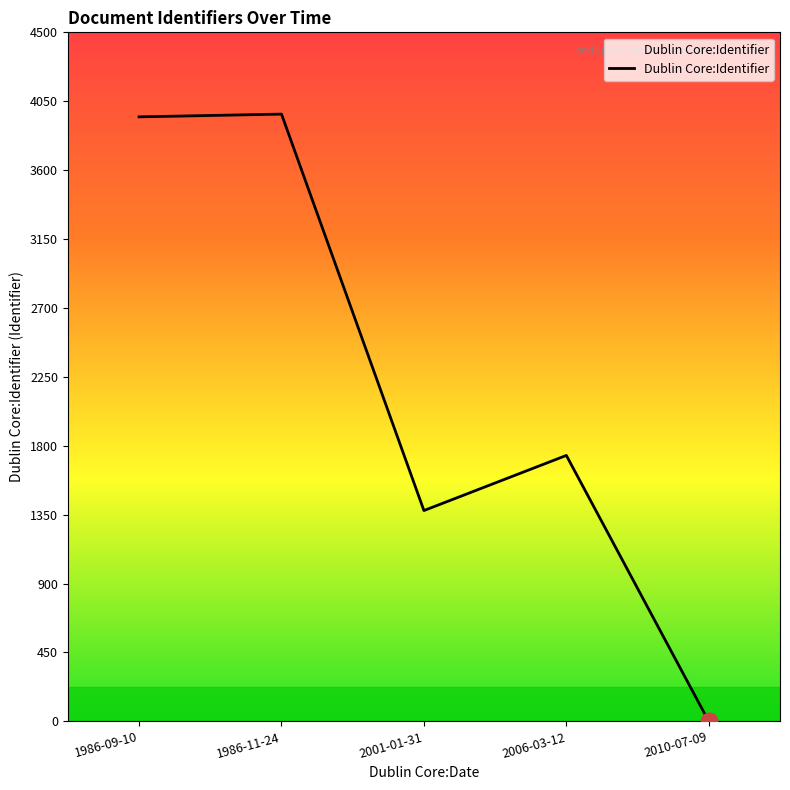

What is the sum of the values at 1986-11-24 and 2001-01-31?

5343